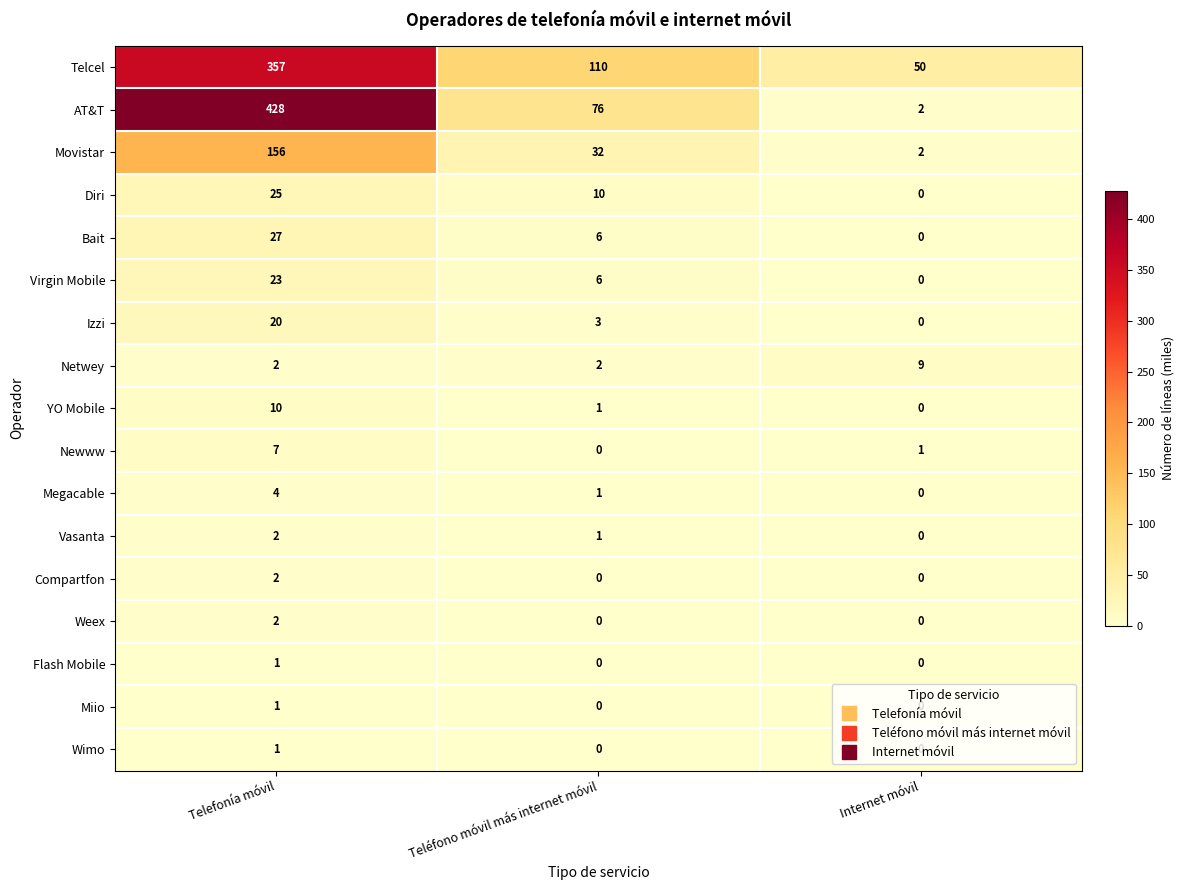

Count the number of data series in this chart.

17